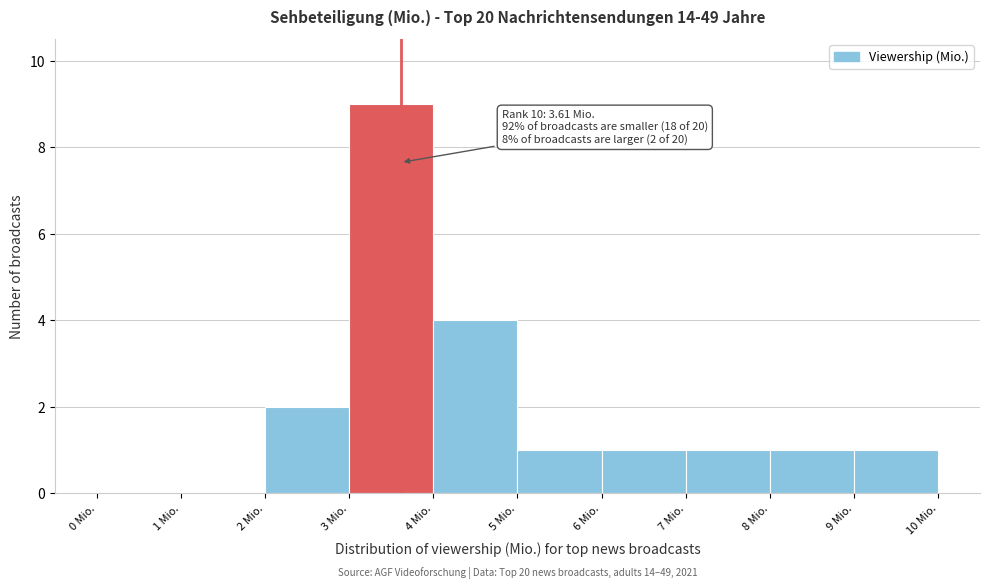

Which range on the x-axis has the tallest bar?

3 to 4